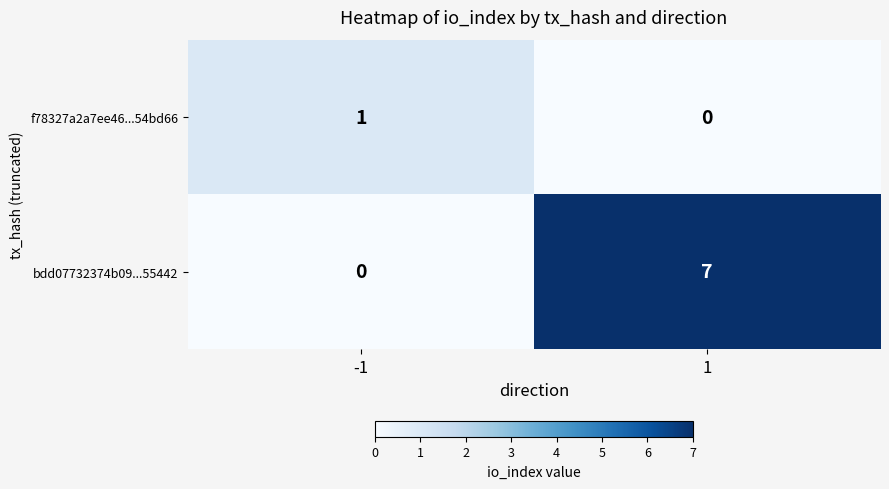

What is the difference between the bdd07732374b09...55442 values at -1 and 1?

7